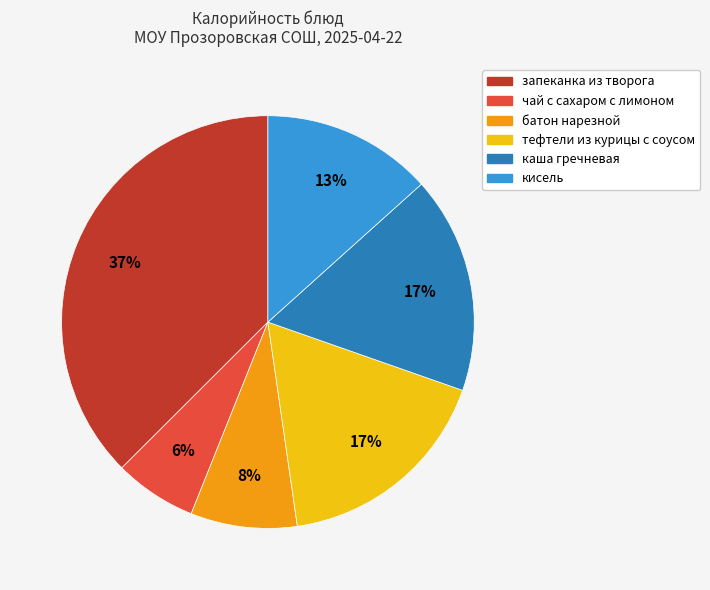

What percentage is the батон нарезной slice, to the nearest percent?

8%